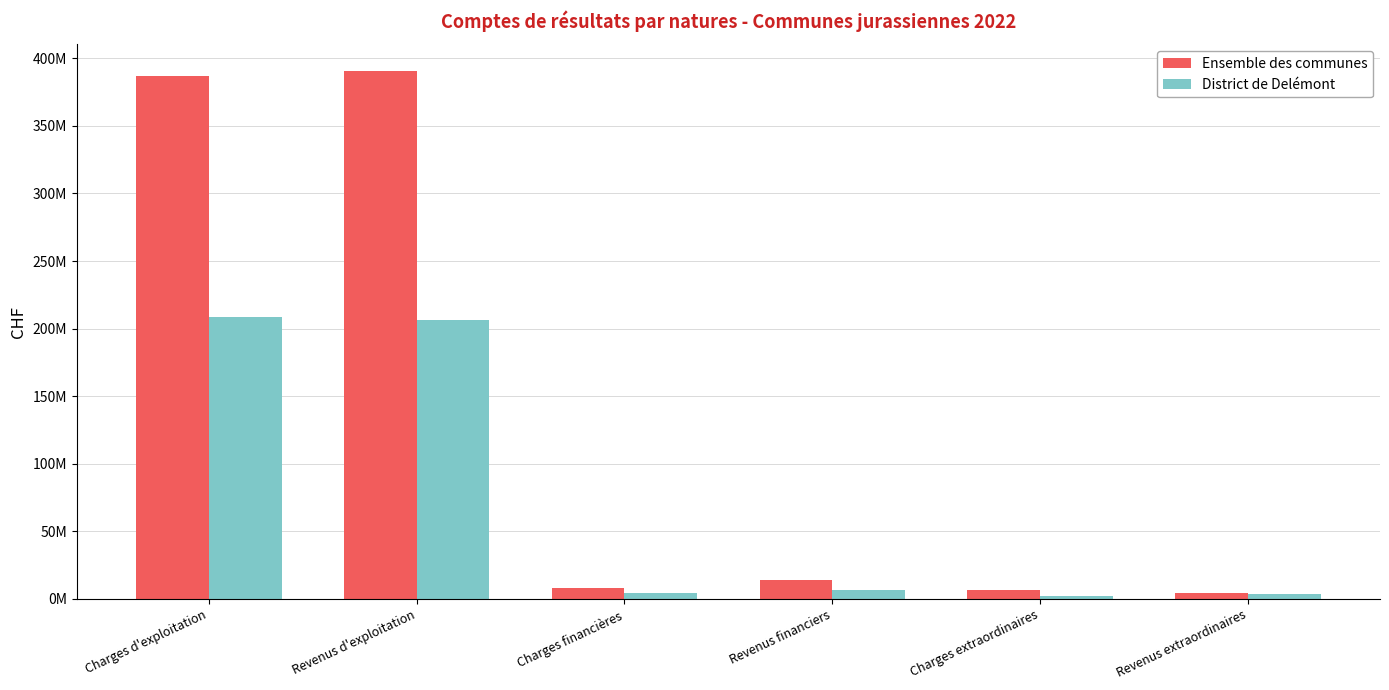

The Ensemble des communes series shows 4457240.2 at Revenus extraordinaires. True or false?

True